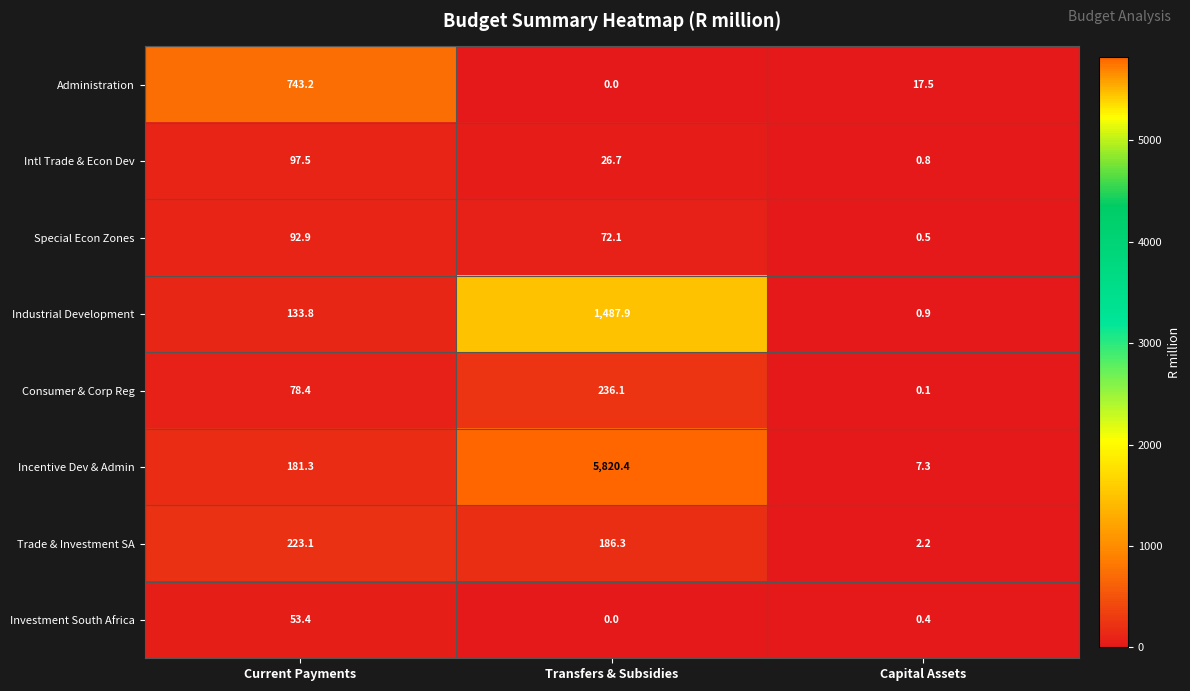

How many data points in Administration are above 17?

2